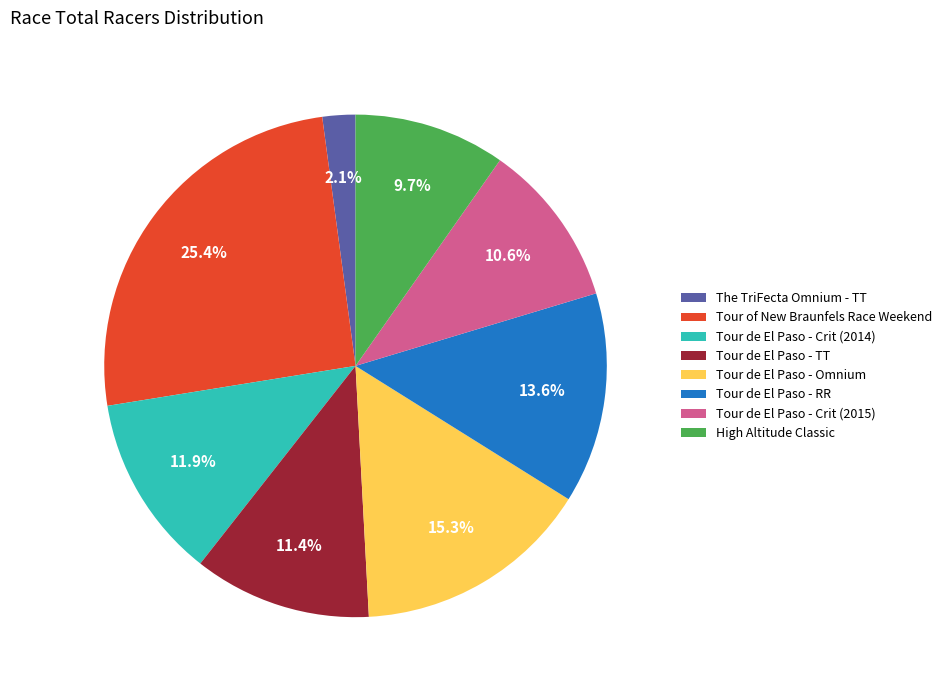

Is Tour de El Paso - Crit (2014) the majority of the pie?

No